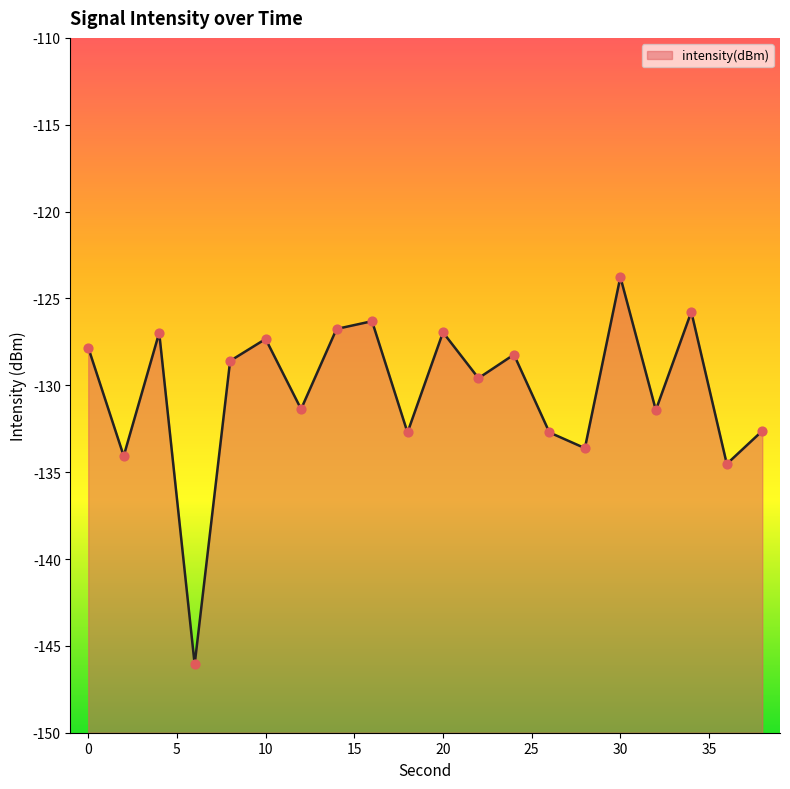

What is the change in value from 18 to 30?

+9.0